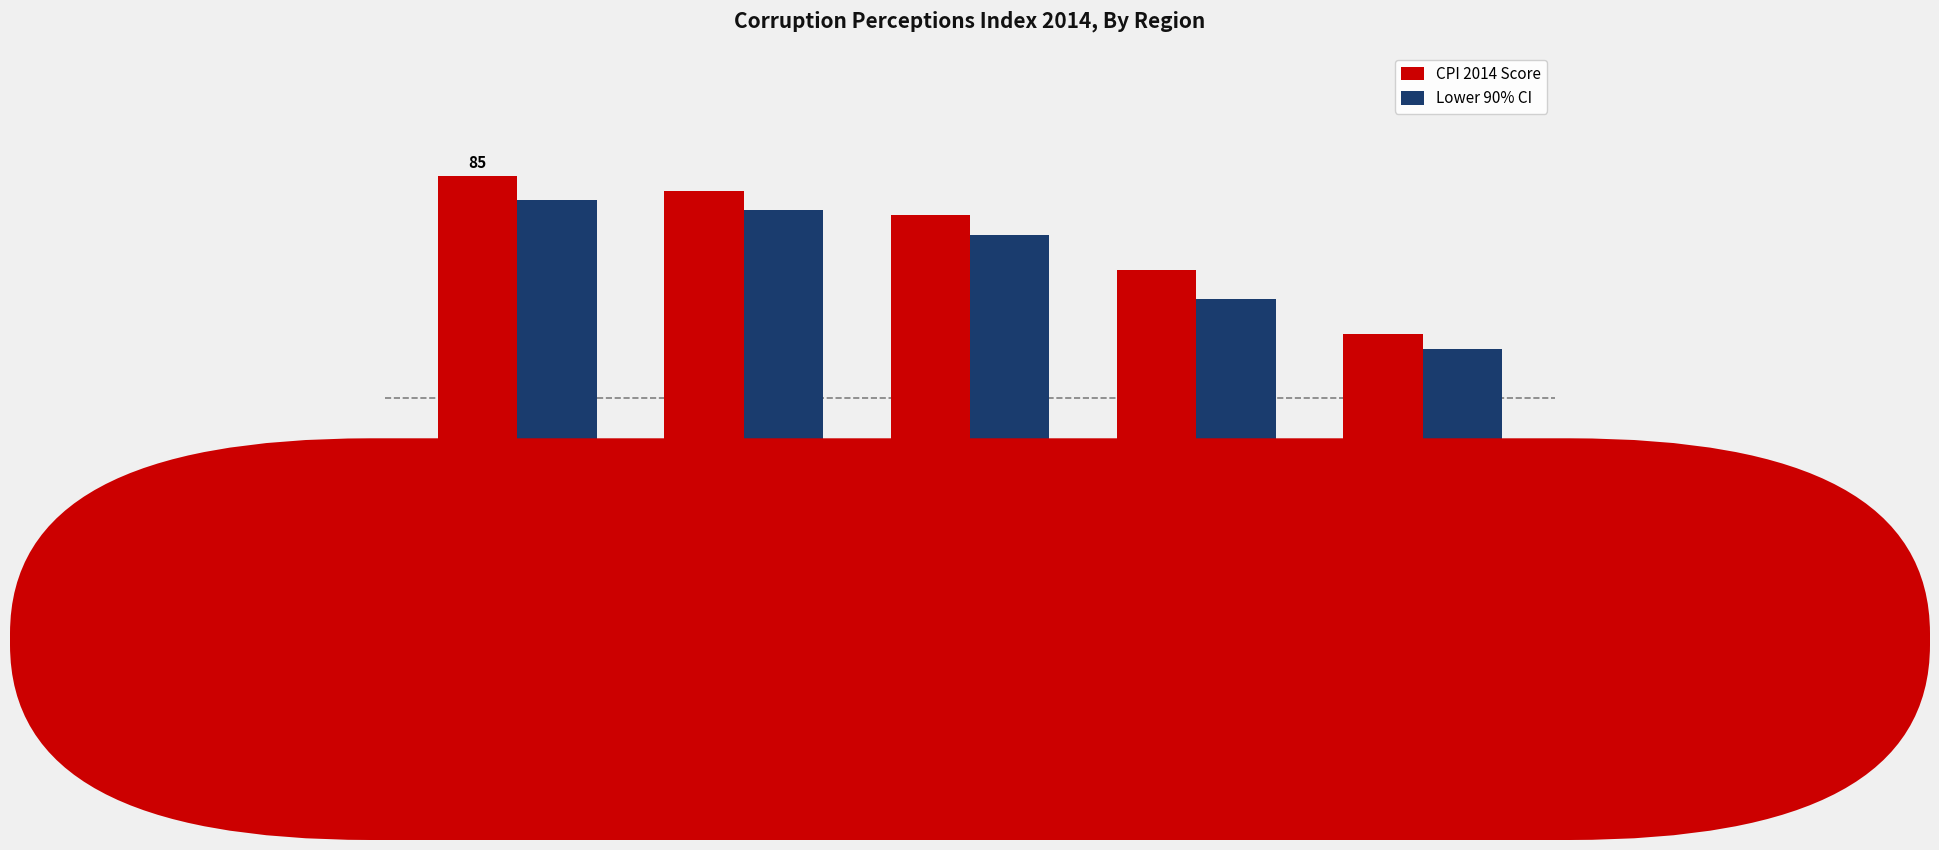

Are the bars horizontal?

No